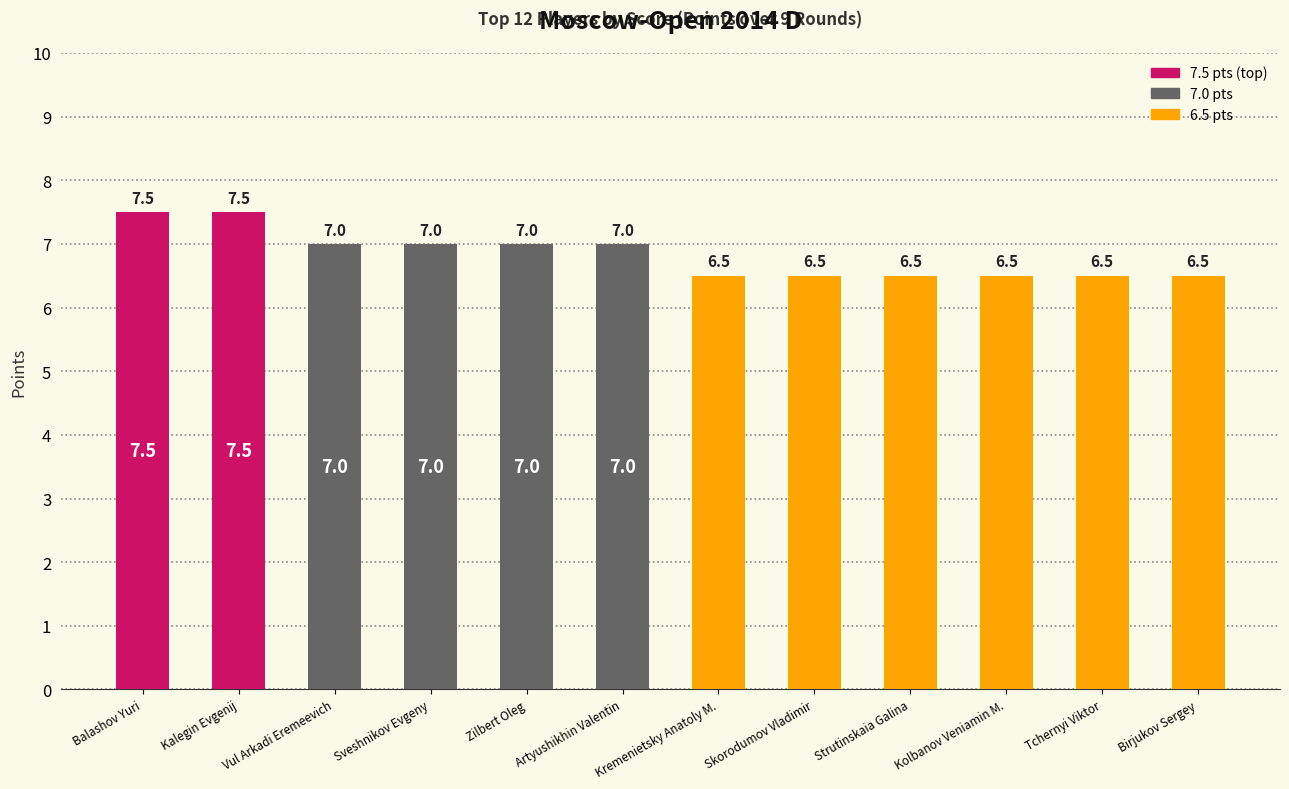

What position from the right is Balashov Yuri?

12